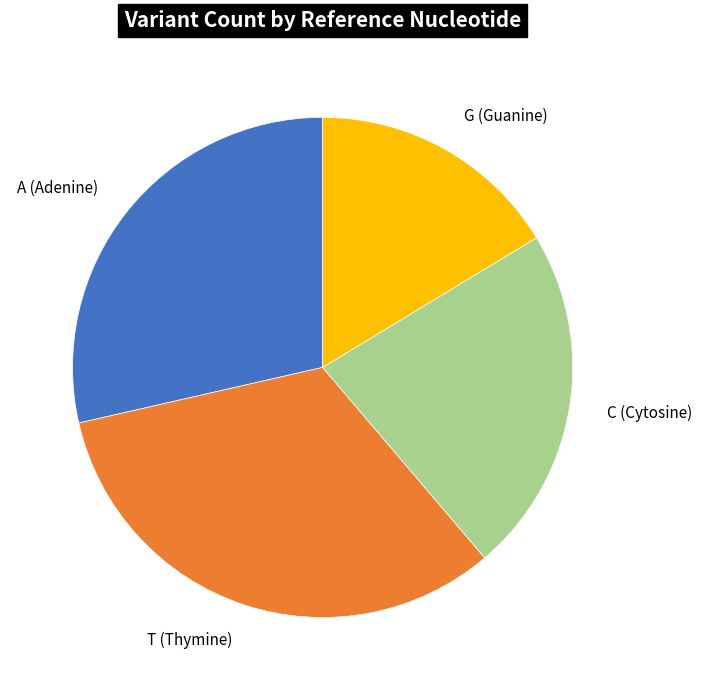

Approximately how many times larger is the value at T compared to C?

1.5